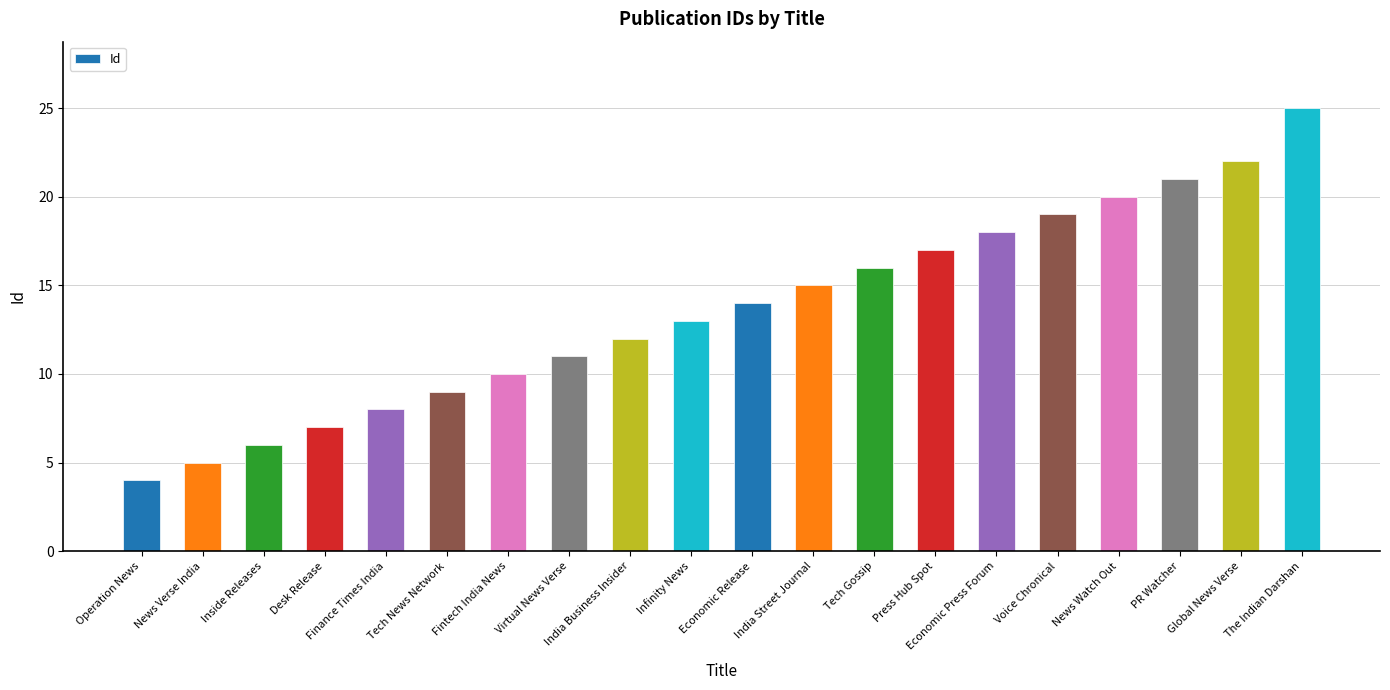

What is the sum of all values?

272